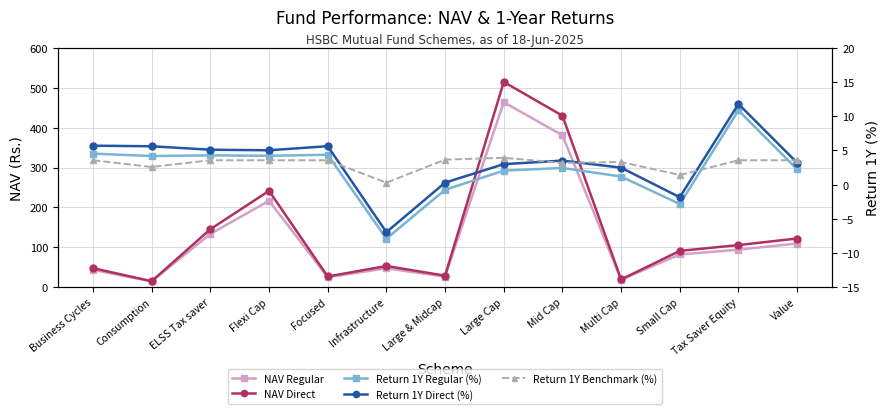

How many interior local valleys does the NAV Regular series have?

4